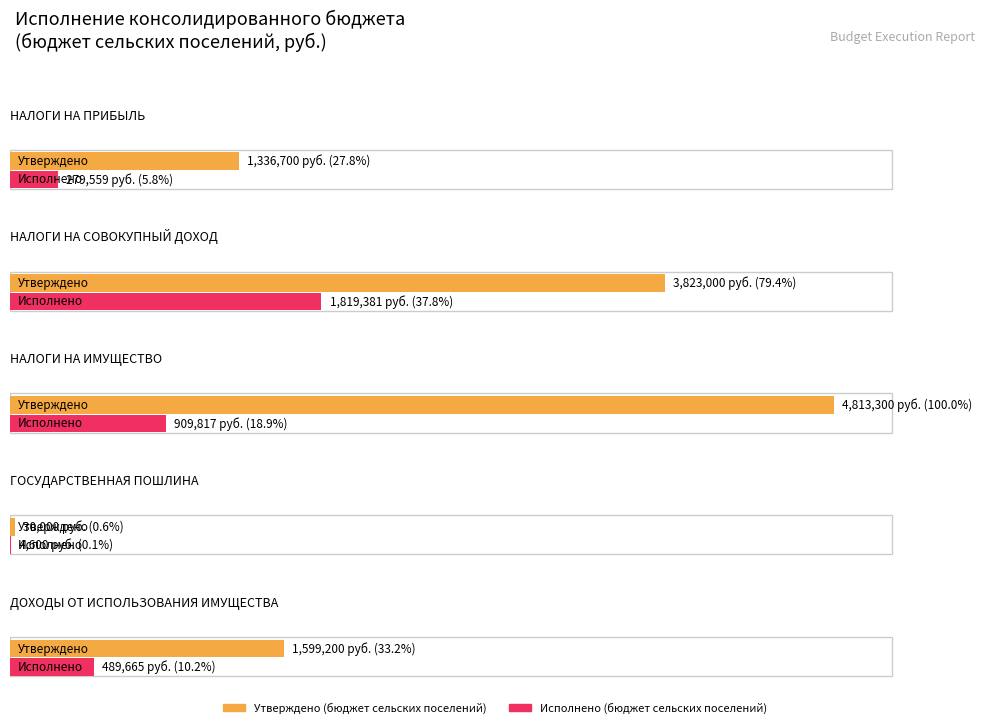

How many data points in Утверждено (бюджет сельских поселений) are less than 1599200?

2